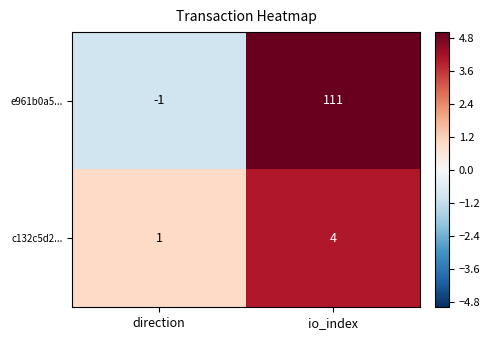

Which series has the largest total across all categories?

e961b0a5...